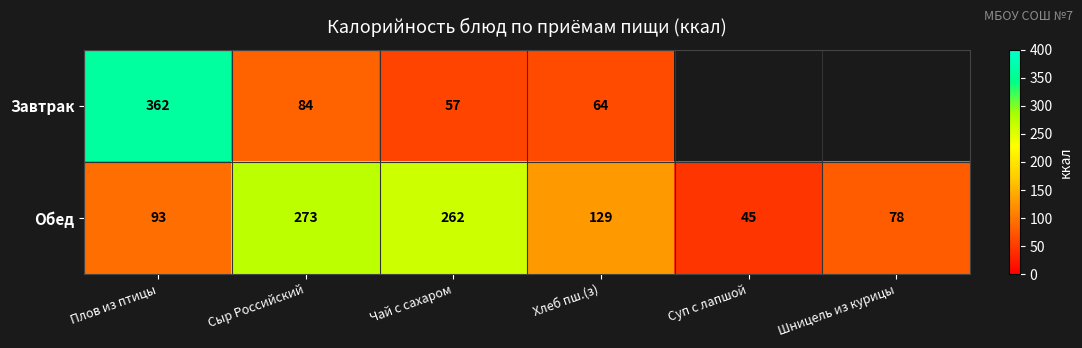

What is the smallest value displayed?

45.0